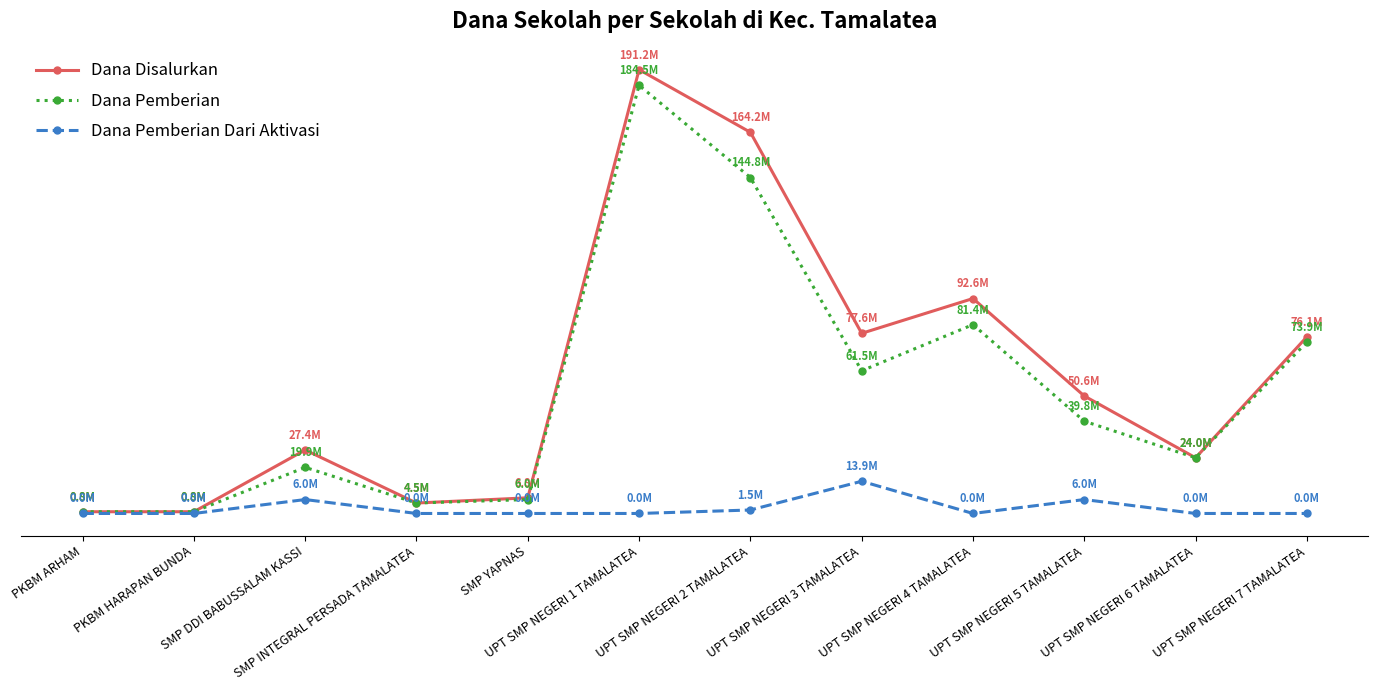

What are all the series names shown in the legend?

Dana Disalurkan, Dana Pemberian, Dana Pemberian Dari Aktivasi